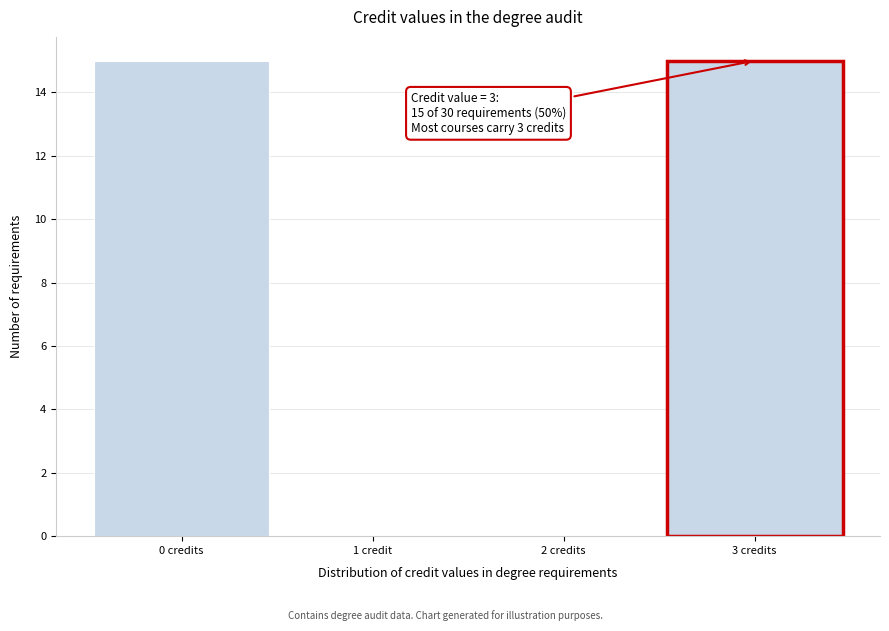

Reading left to right, transcribe all the data shown in this chart.

0 credits=15	1 credit=0	2 credits=0	3 credits=15